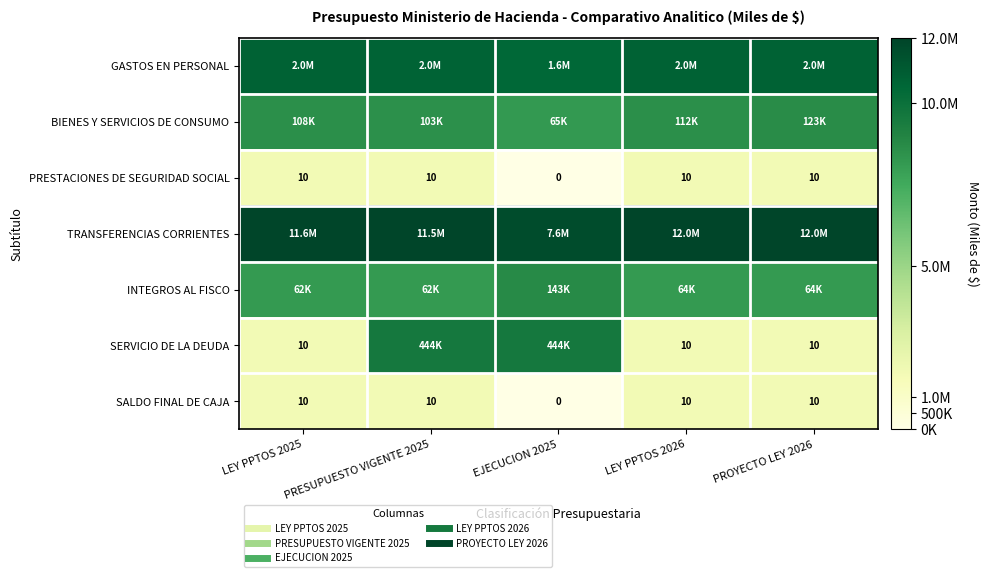

Is the value of INTEGROS AL FISCO at EJECUCION 2025 greater than the value of BIENES Y SERVICIOS DE CONSUMO at EJECUCION 2025?

Yes